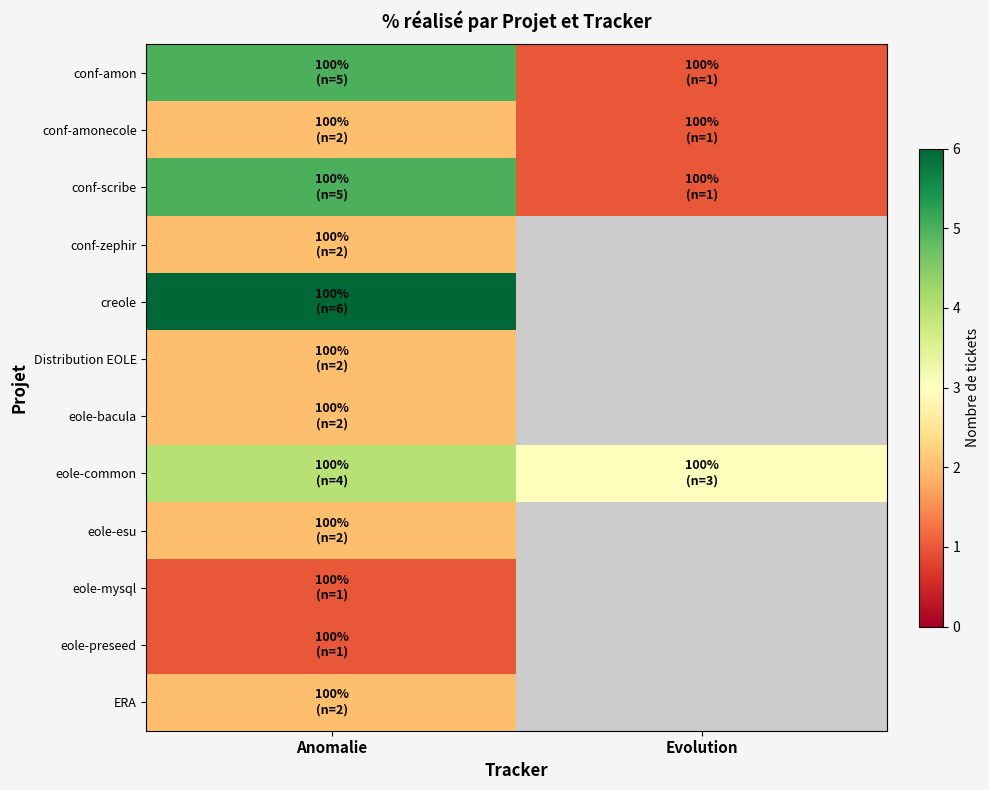

Count the number of data series in this chart.

12